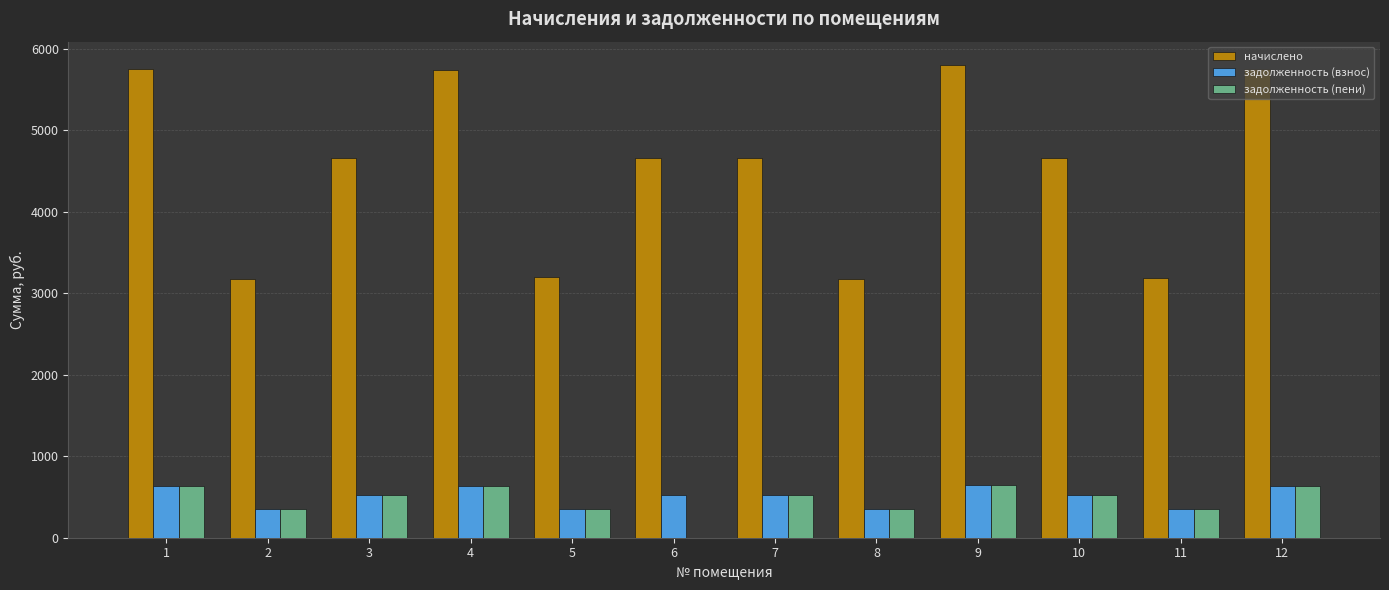

Which series has the largest total across all categories?

начислено